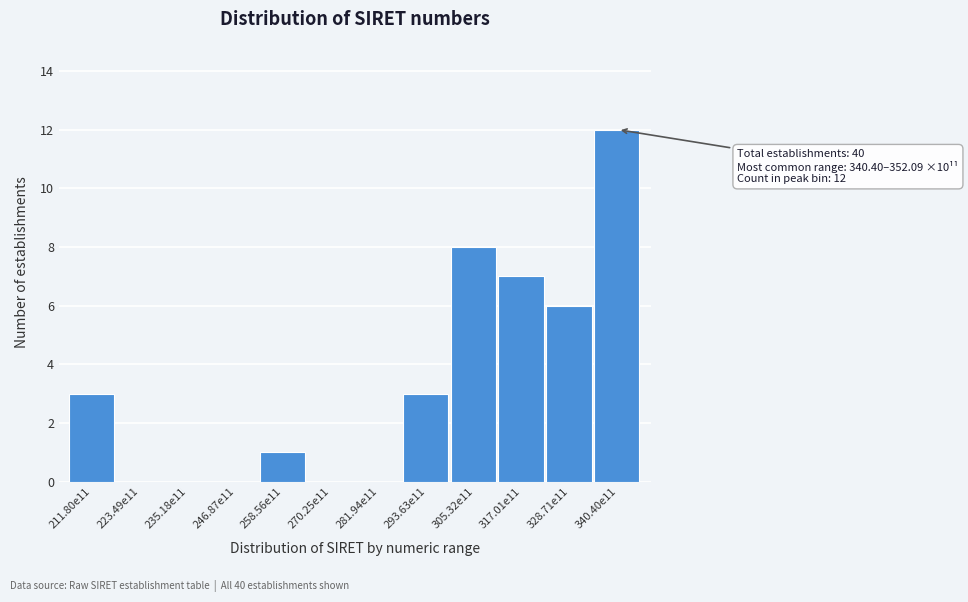

Reading right to left, extract all data points from this chart.

340.40e11=12	328.71e11=6	317.01e11=7	305.32e11=8	293.63e11=3	281.94e11=0	270.25e11=0	258.56e11=1	246.87e11=0	235.18e11=0	223.49e11=0	211.80e11=3